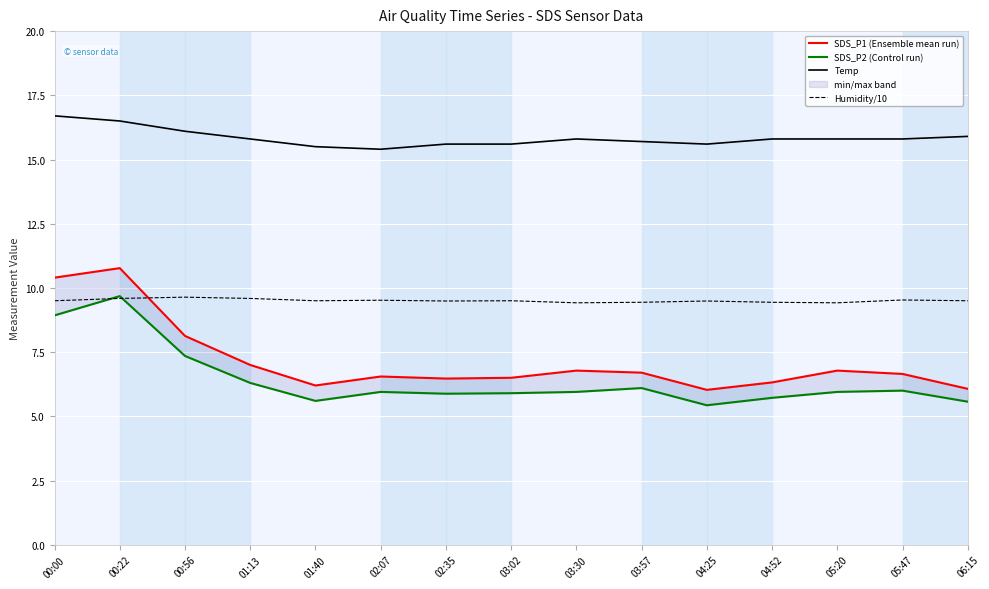

True or false: SDS_P2 (Control run) has a value of 9.0 at 03:02.

False